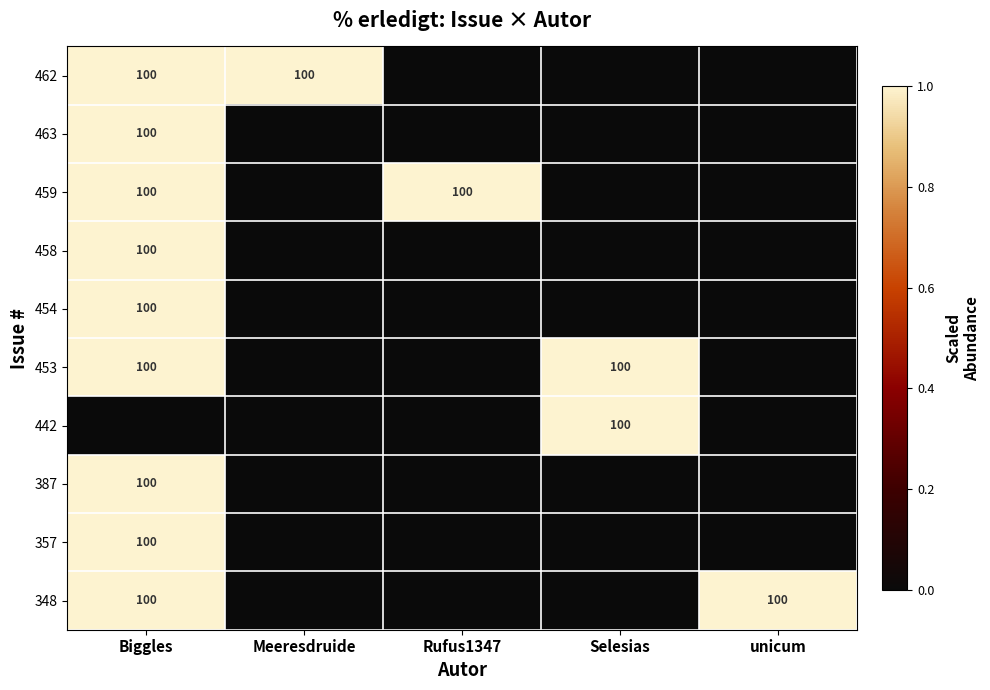

How many categories are shown in the chart?

5